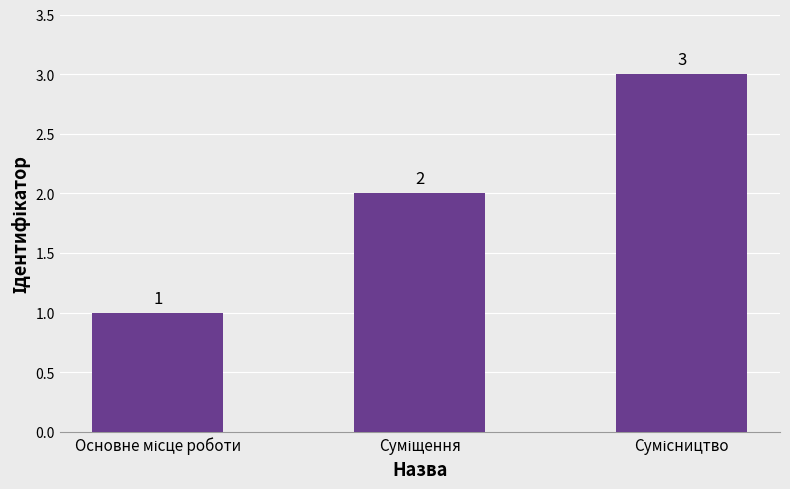

What is the value of the 1st bar from the left?

1